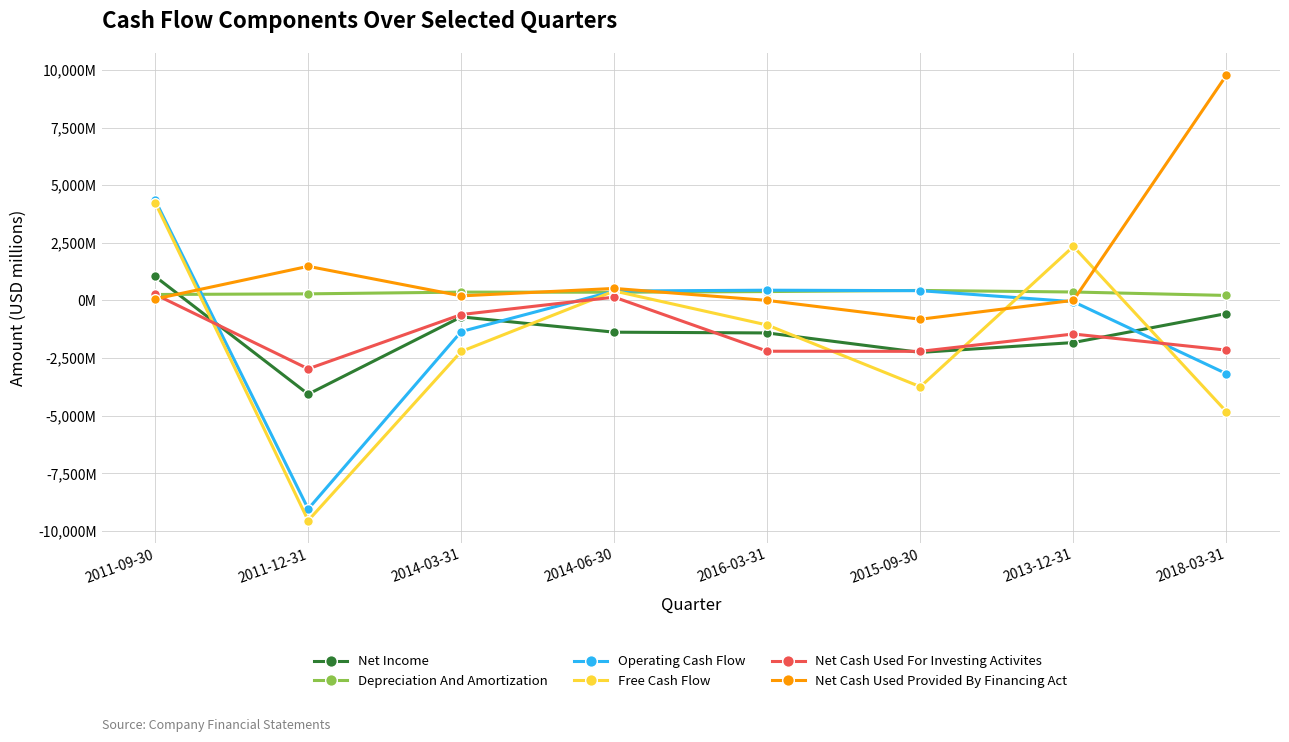

Between which two adjacent categories do Free Cash Flow and Depreciation And Amortization first intersect?

2011-09-30 and 2011-12-31